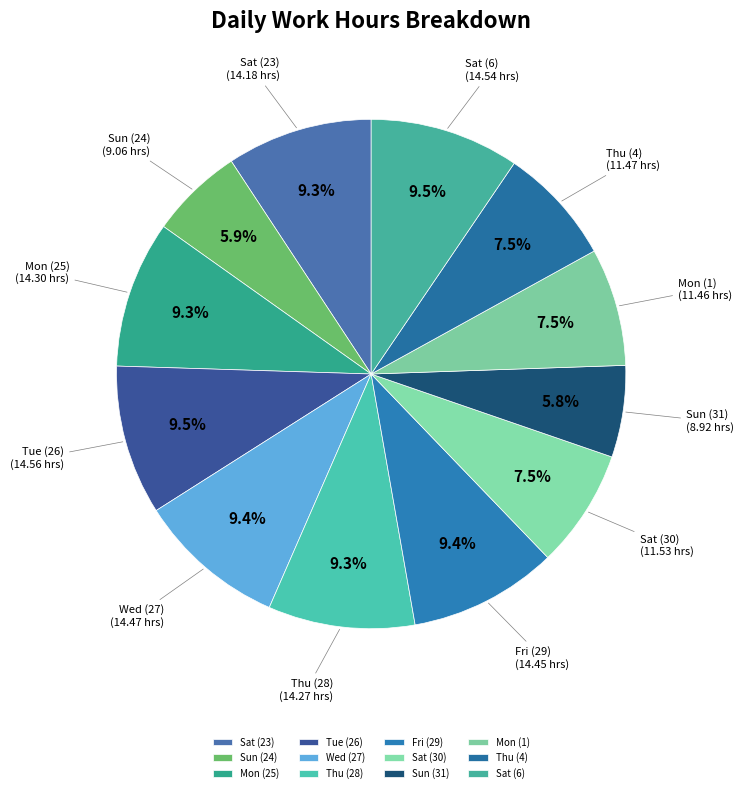

What percentage is NOT represented by Mon (25)?

90.7%